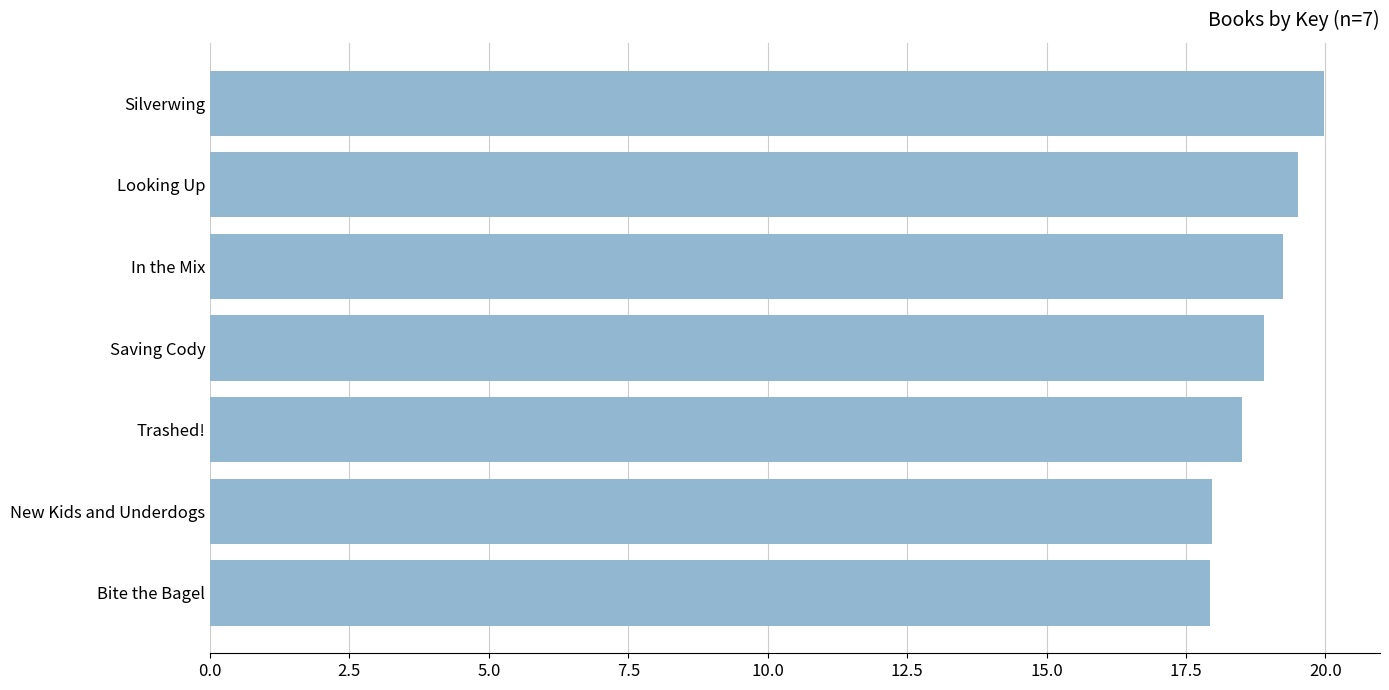

What is the smallest value displayed?

17.9